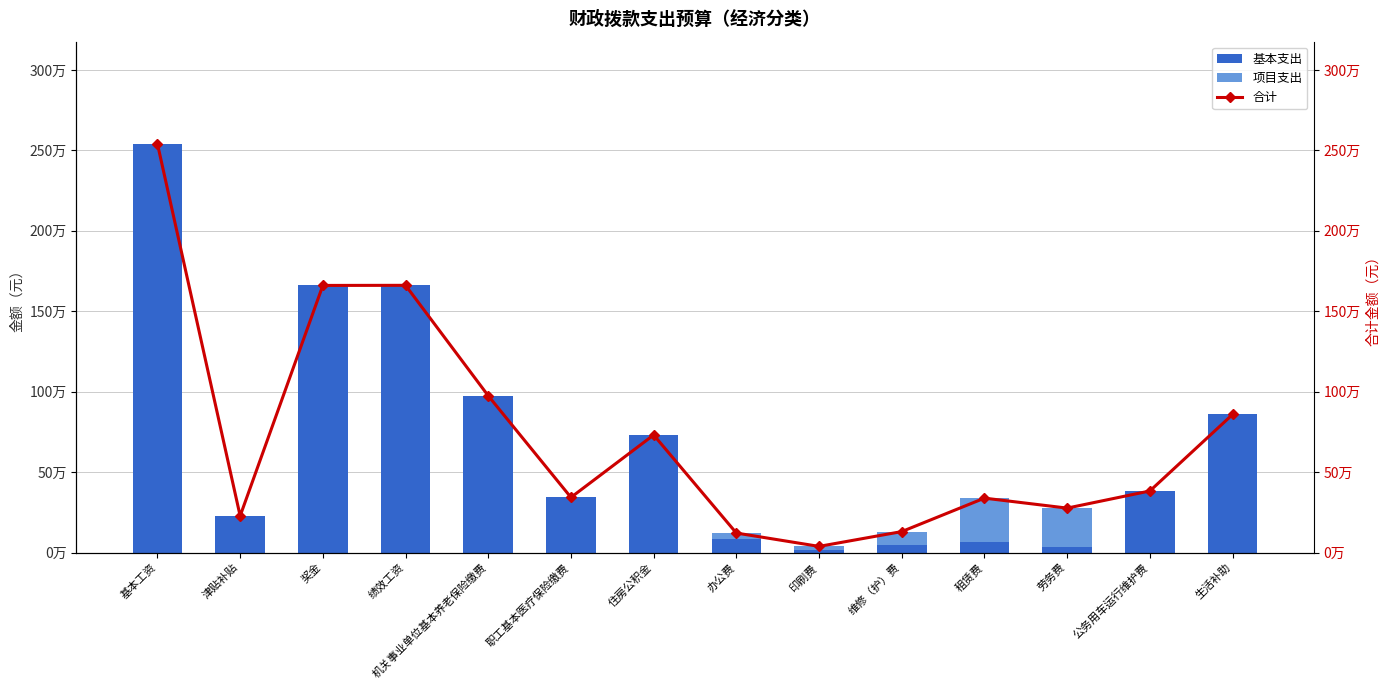

The value of 合计 at 住房公积金 is 1234201. True or false?

False